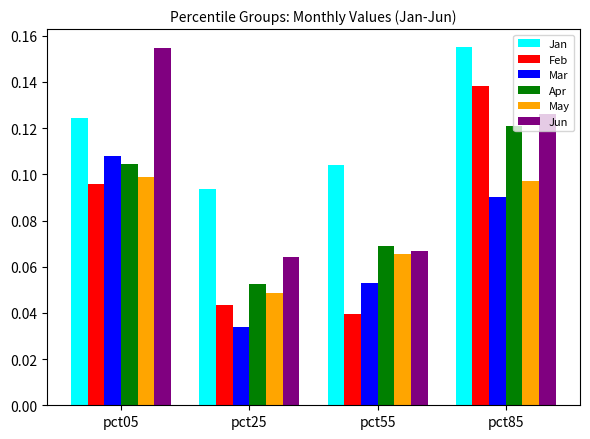

Between pct25 and pct55, which series saw the biggest shift?

Mar